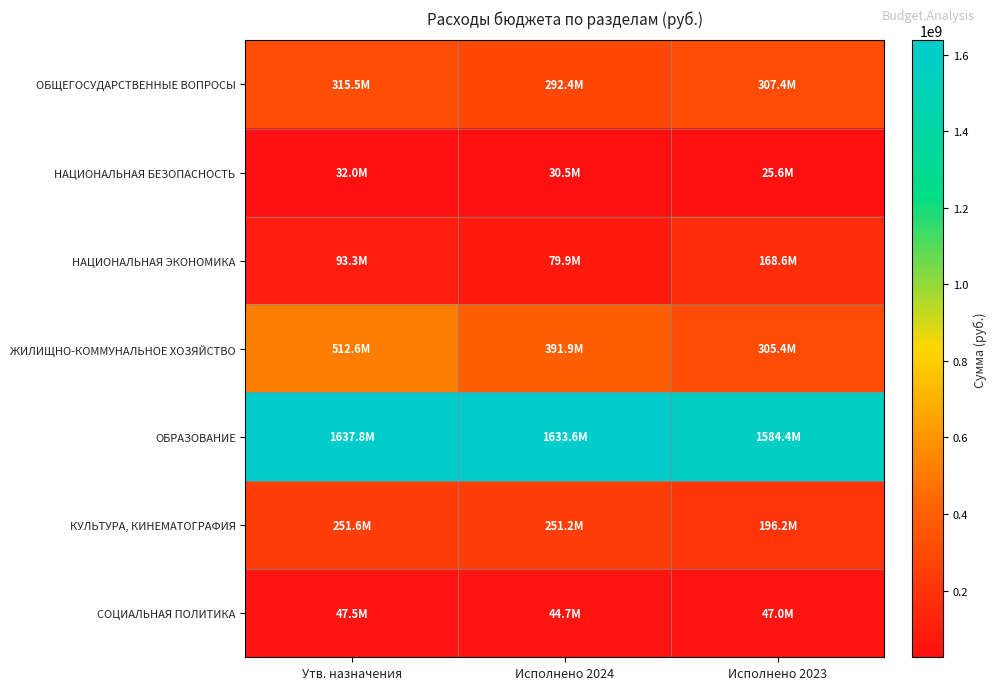

How many data points does each series have?

3